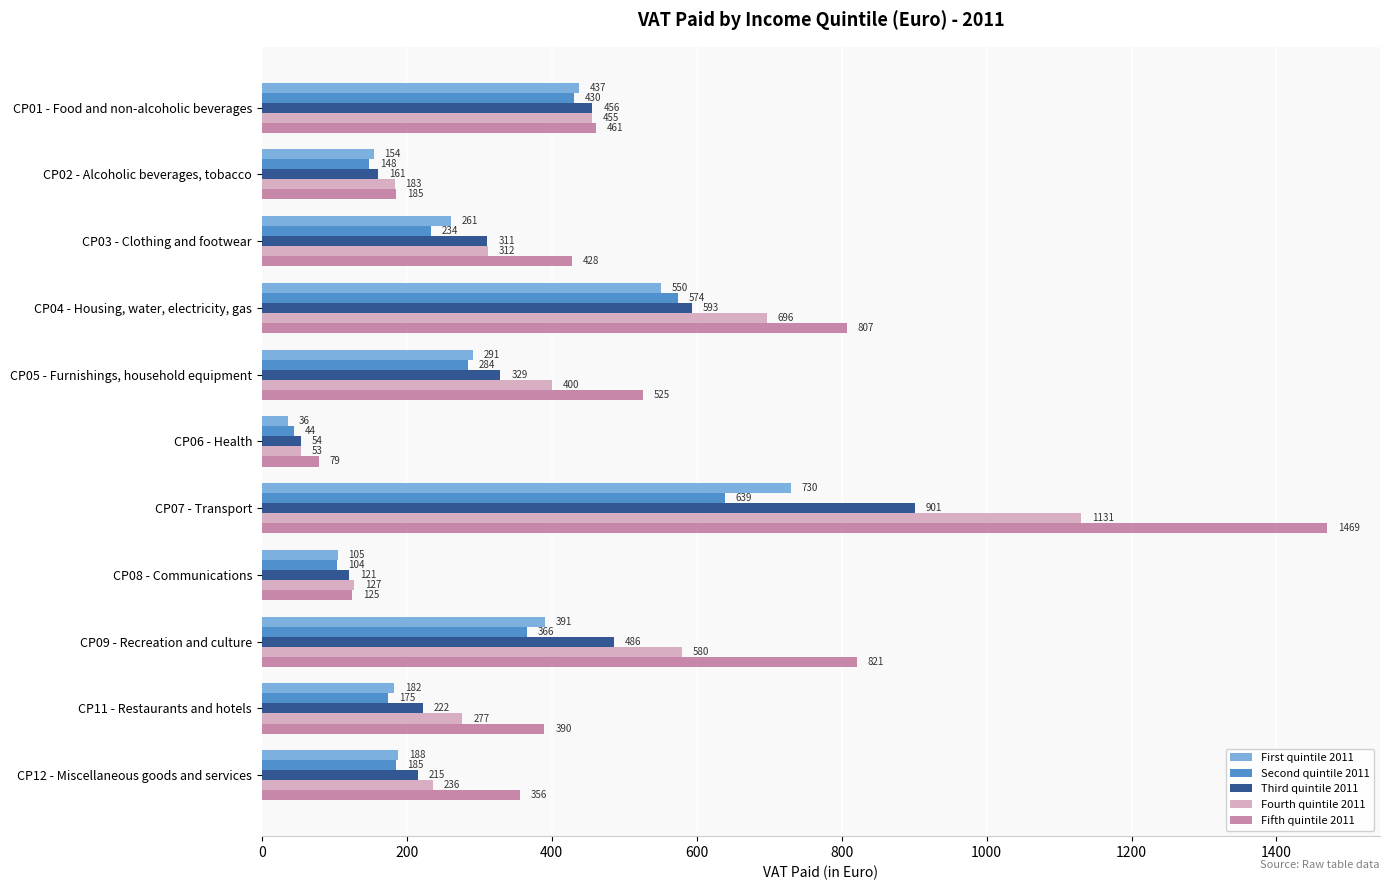

Which series has the largest total across all categories?

Fifth quintile 2011